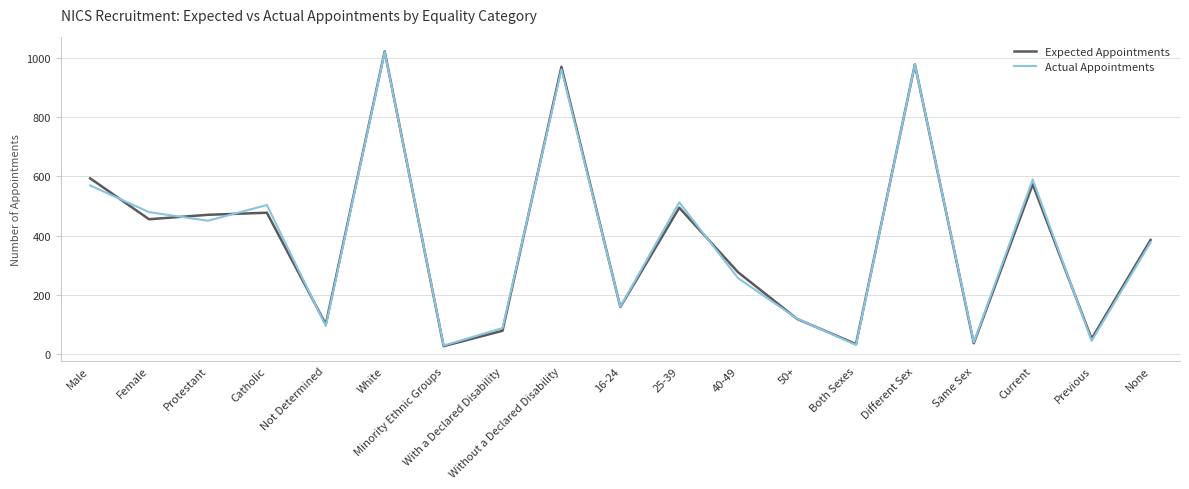

What is the spread (max minus min) of values at Without a Declared Disability?

9